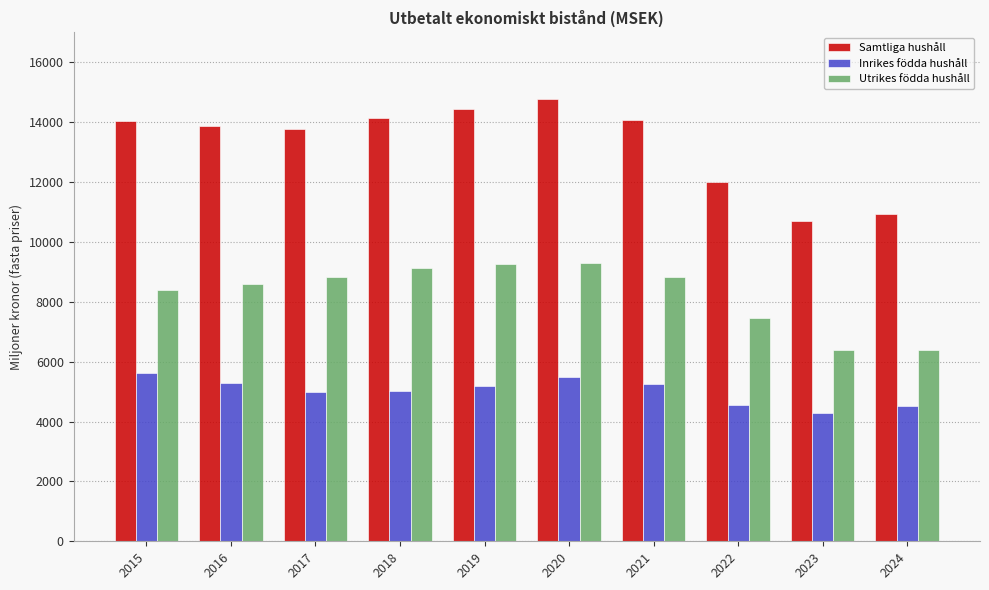

What is the lowest value of the Inrikes födda hushåll series?

4286.0